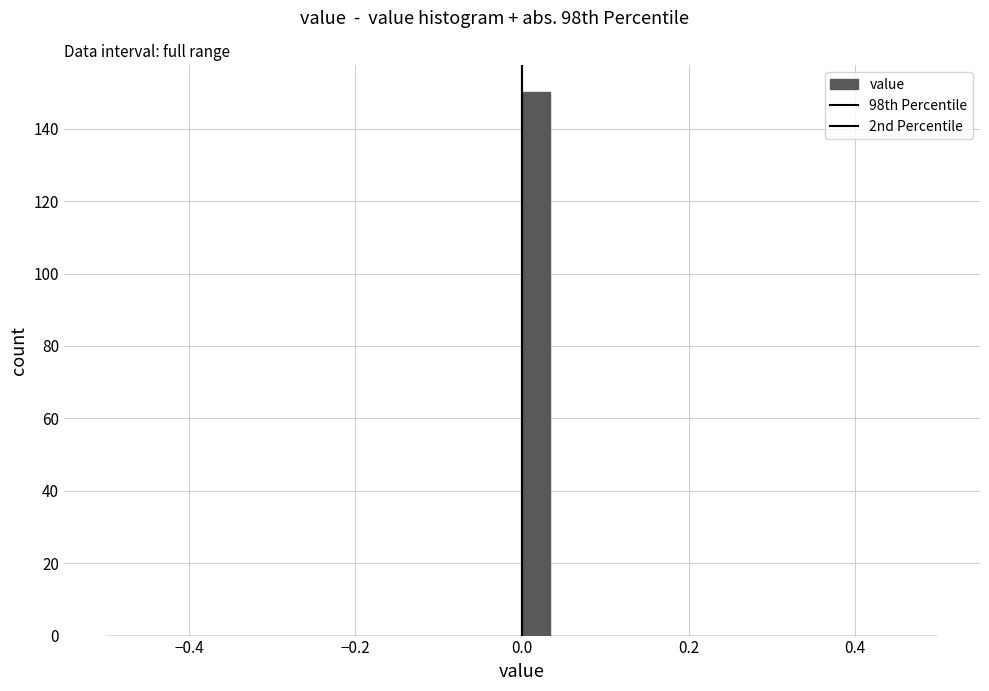

Around what value on the x-axis is the tallest bar? Give the approximate position of its centre, as read against the axis.

0.02